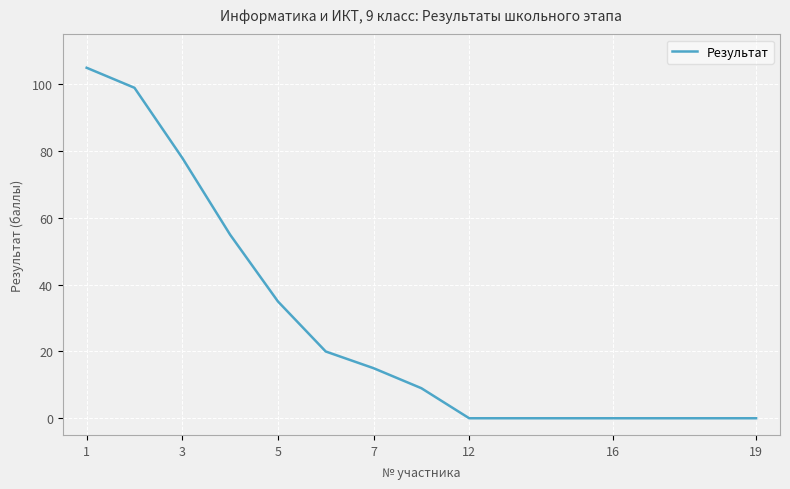

What is the difference between the maximum and minimum values?

105